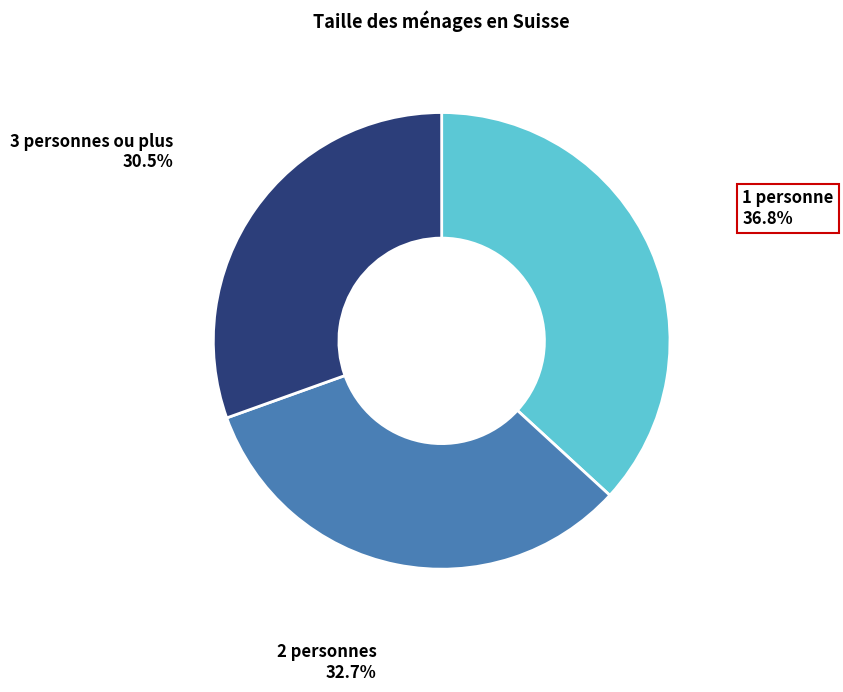

To the nearest percent, what is the difference between the largest and smallest slice percentages?

6%